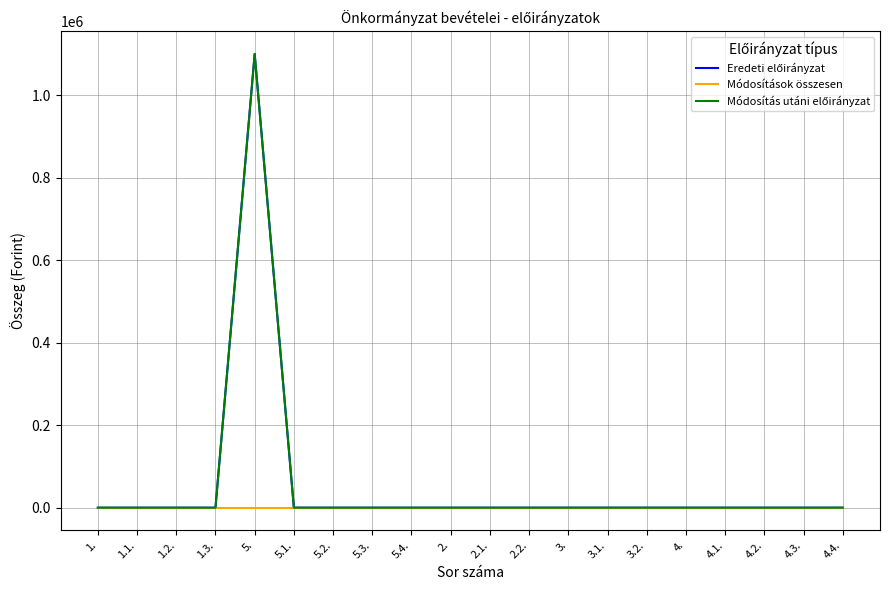

At how many categories does at least one series exceed 94471?

1